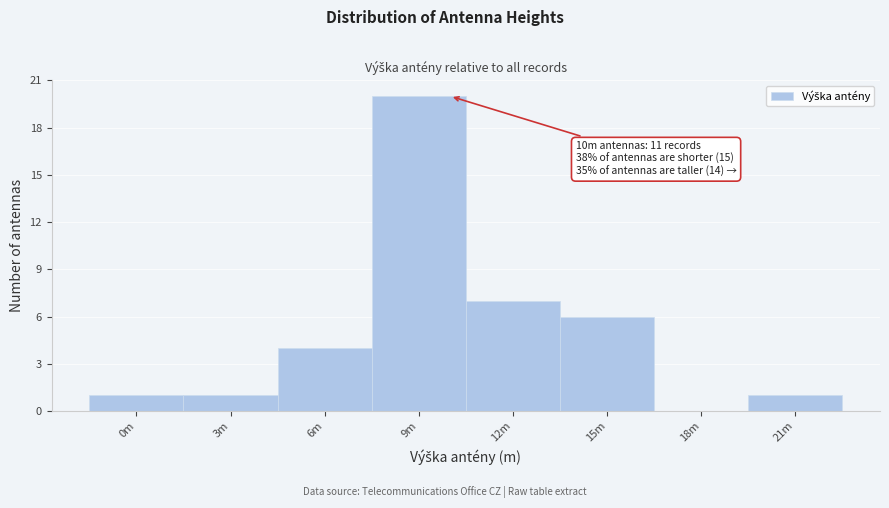

Reading left to right, list all the values displayed in this chart.

0m=1	3m=1	6m=4	9m=20	12m=7	15m=6	18m=0	21m=1